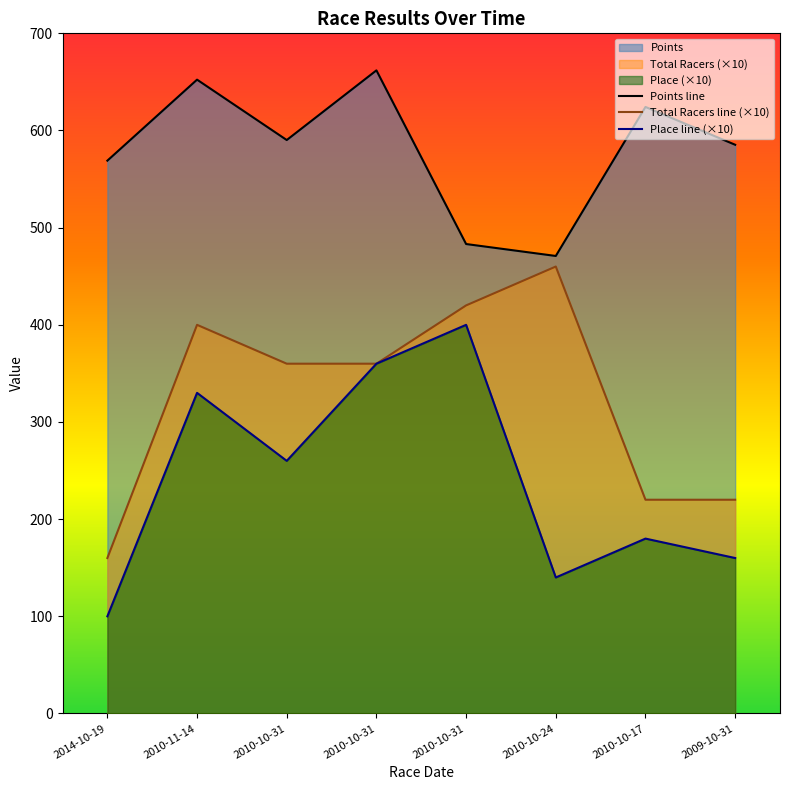

Does the chart display data point markers on the line(s)?

No